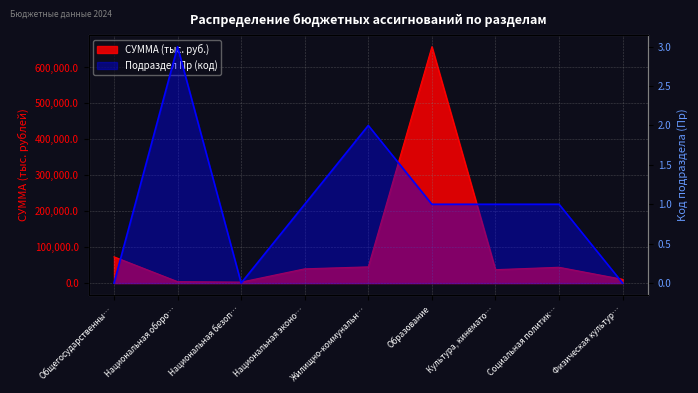

Which has a higher value, Социальная политик… or Национальная эконо…?

Социальная политик…